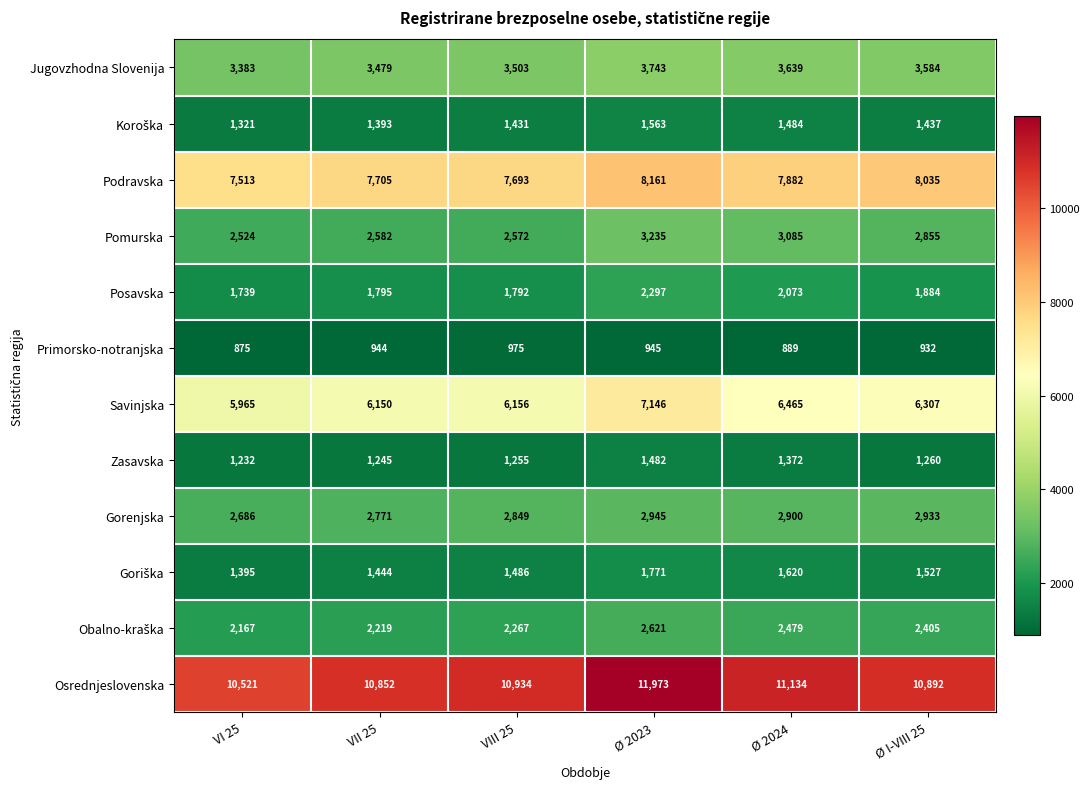

What is the minimum value shown in the chart?

875